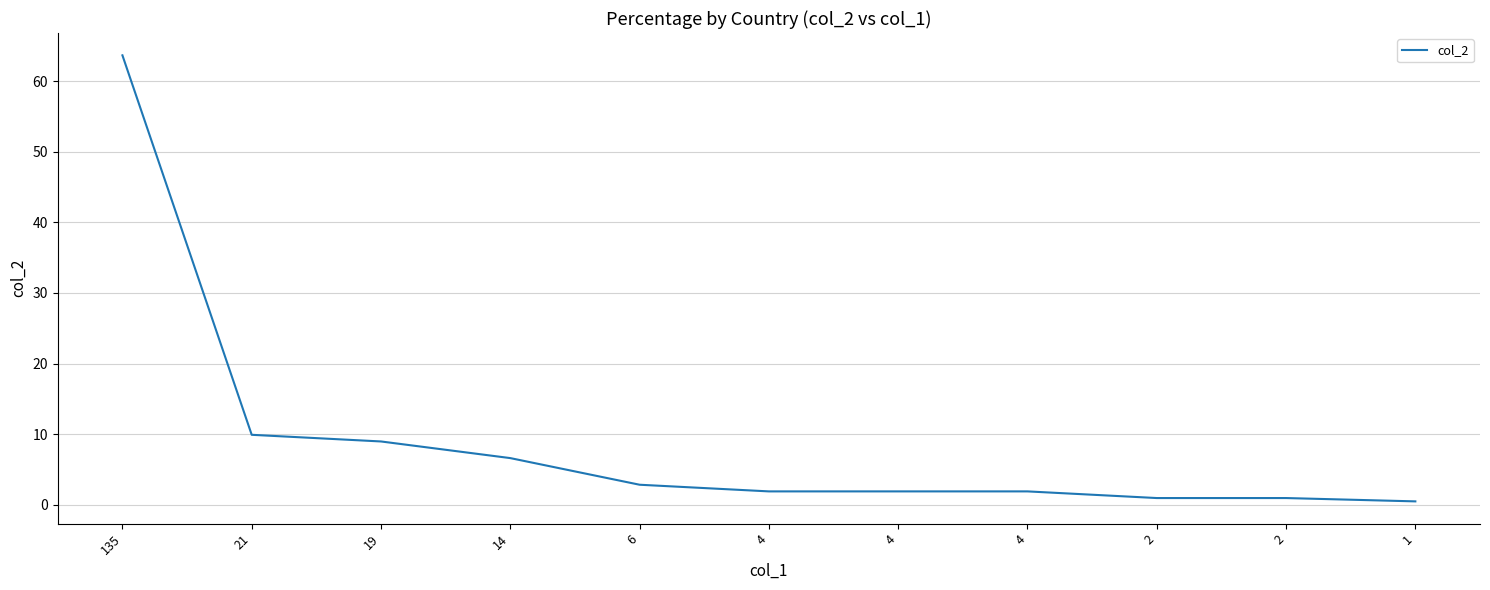

How many lines are shown in the chart?

1